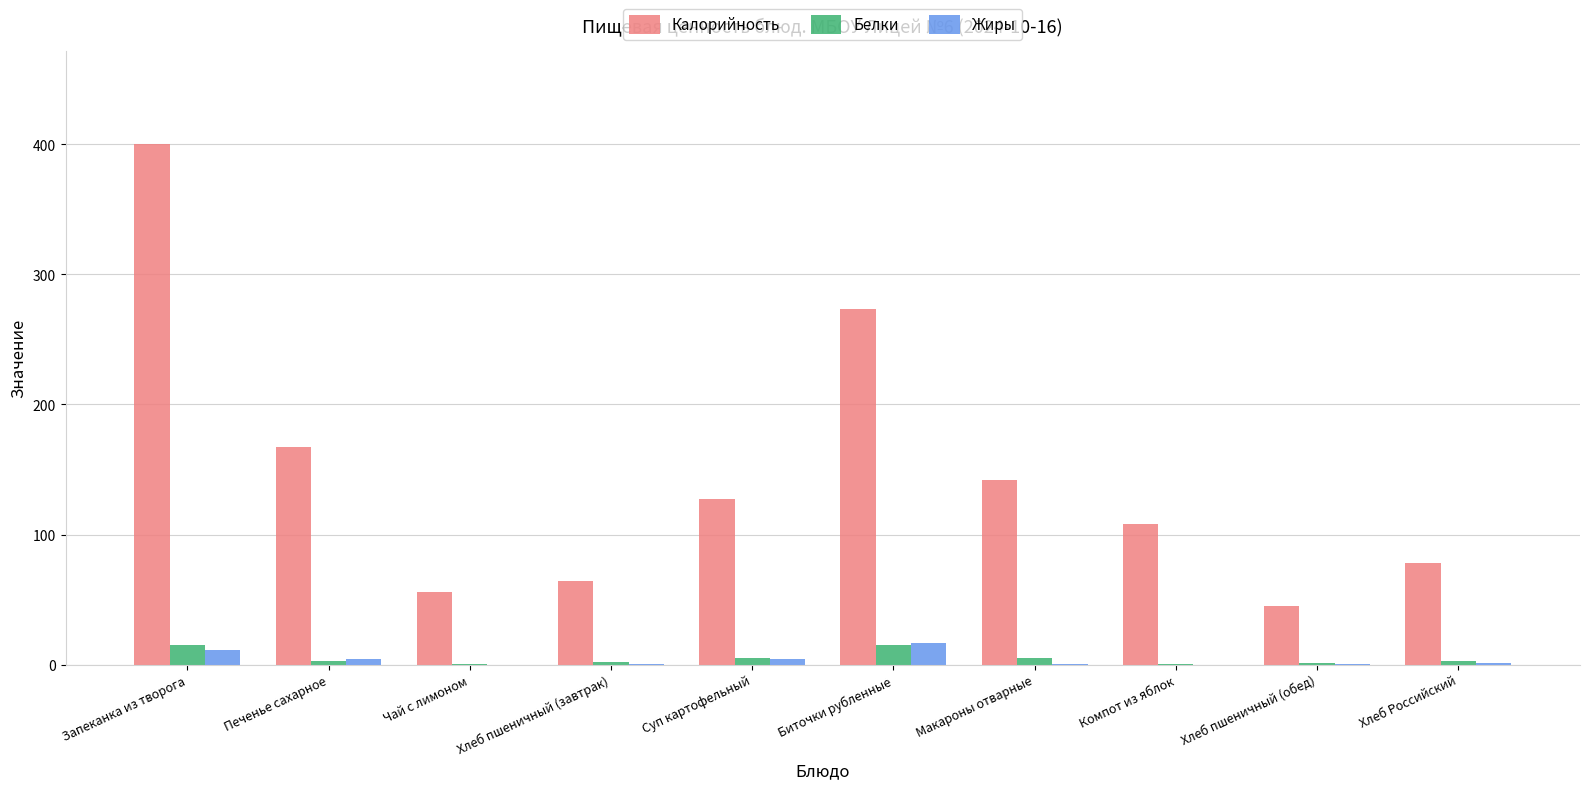

What is the sum of all Белки values?

49.8